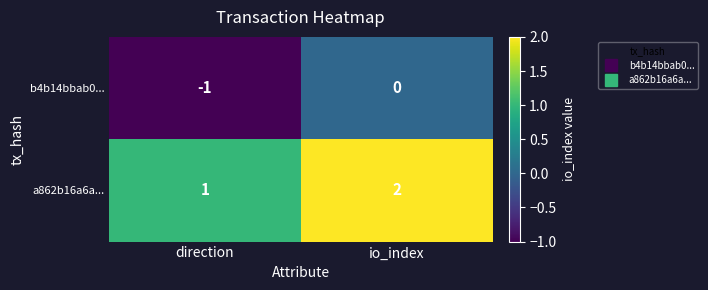

Reading left to right, transcribe all the data shown in this chart.

b4b14bbab0...: direction=-1	io_index=0
a862b16a6a...: direction=1	io_index=2